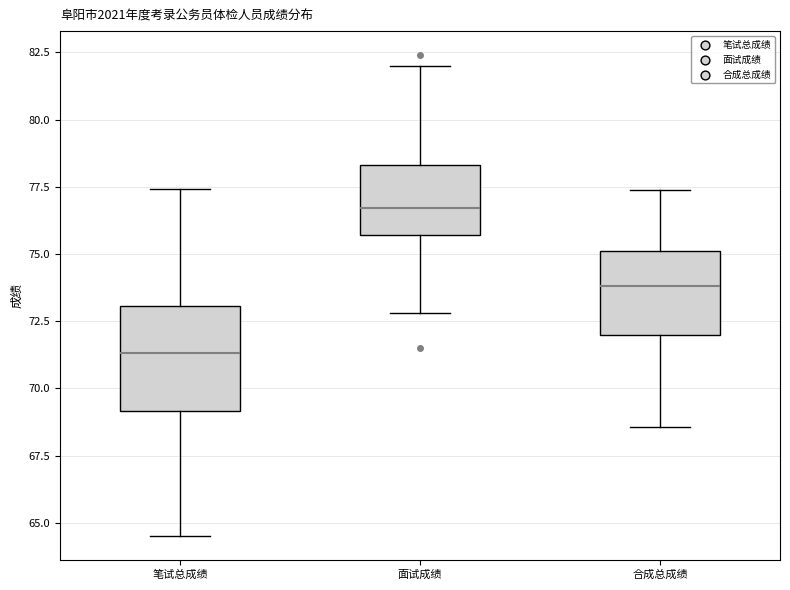

Reading left to right, transcribe this box plot: for each box, give where its median line is, the range the box spans, and where its two whiskers end, as read against the y-axis. The values are not printed on the chart, so give them approximately, as read against the axis.

笔试总成绩: median 71.5, box 69.0 to 73.0, whiskers 64.5 to 77.5
面试成绩: median 76.5, box 75.5 to 78.5, whiskers 73.0 to 82.0
合成总成绩: median 74.0, box 72.0 to 75.0, whiskers 68.5 to 77.5